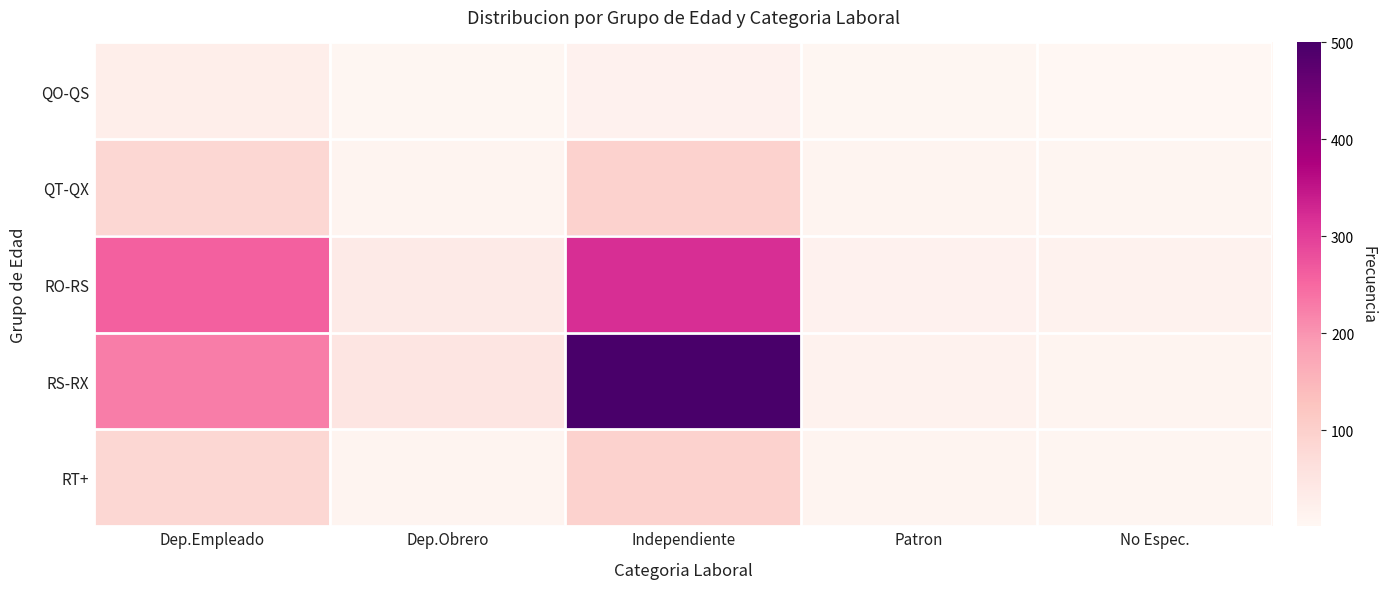

Reading left to right, extract all data points from this chart.

QO-QS: Dep.Empleado=26	Dep.Obrero=3	Independiente=16	Patron=4	No Espec.=1
QT-QX: Dep.Empleado=84	Dep.Obrero=9	Independiente=95	Patron=9	No Espec.=6
RO-RS: Dep.Empleado=259	Dep.Obrero=35	Independiente=320	Patron=16	No Espec.=13
RS-RX: Dep.Empleado=226	Dep.Obrero=48	Independiente=500	Patron=13	No Espec.=7
RT+: Dep.Empleado=84	Dep.Obrero=9	Independiente=95	Patron=9	No Espec.=6